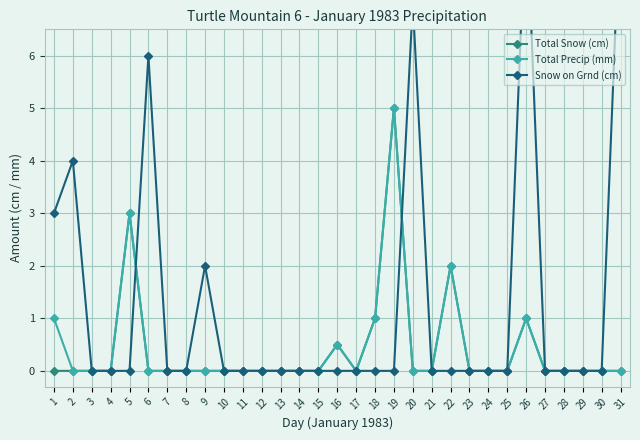

True or false: Snow on Grnd (cm) and Total Snow (cm) intersect in this chart.

True